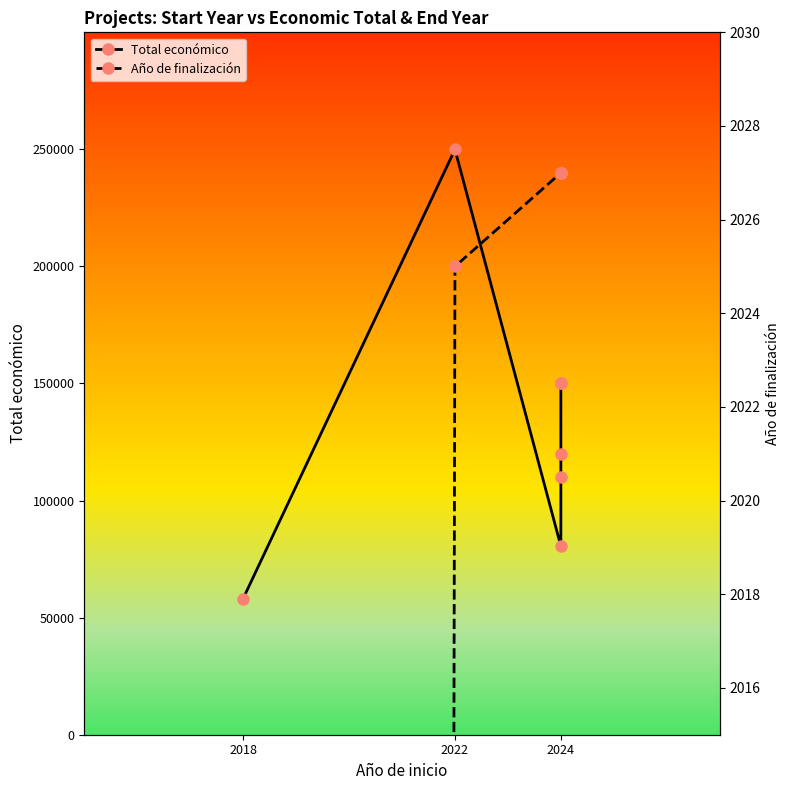

What value does the Total económico series have at 2018?

58130